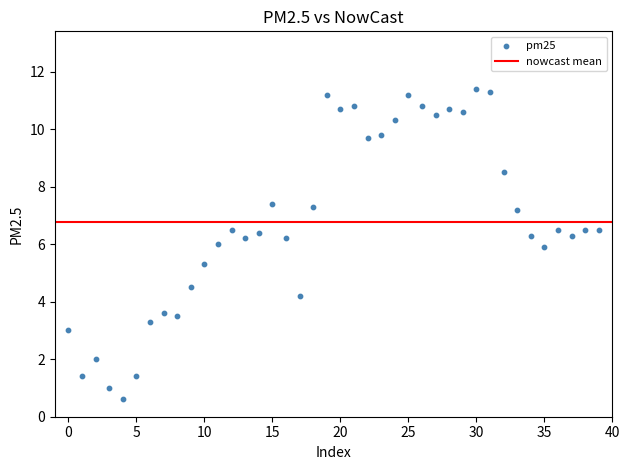

What is the range of Y values (max minus min)?

10.8